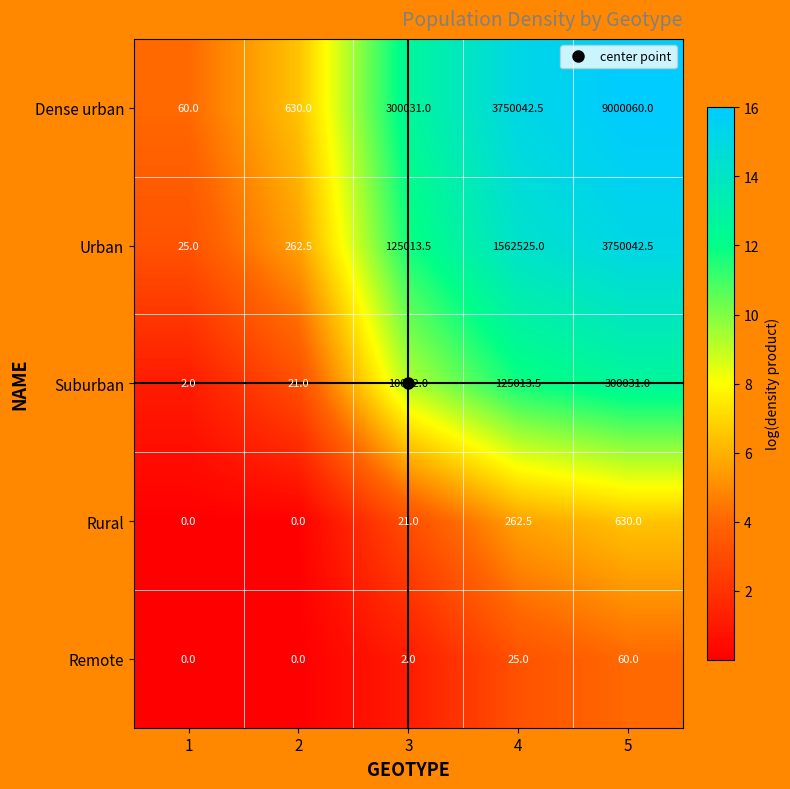

What is the maximum value for Remote?

60.0